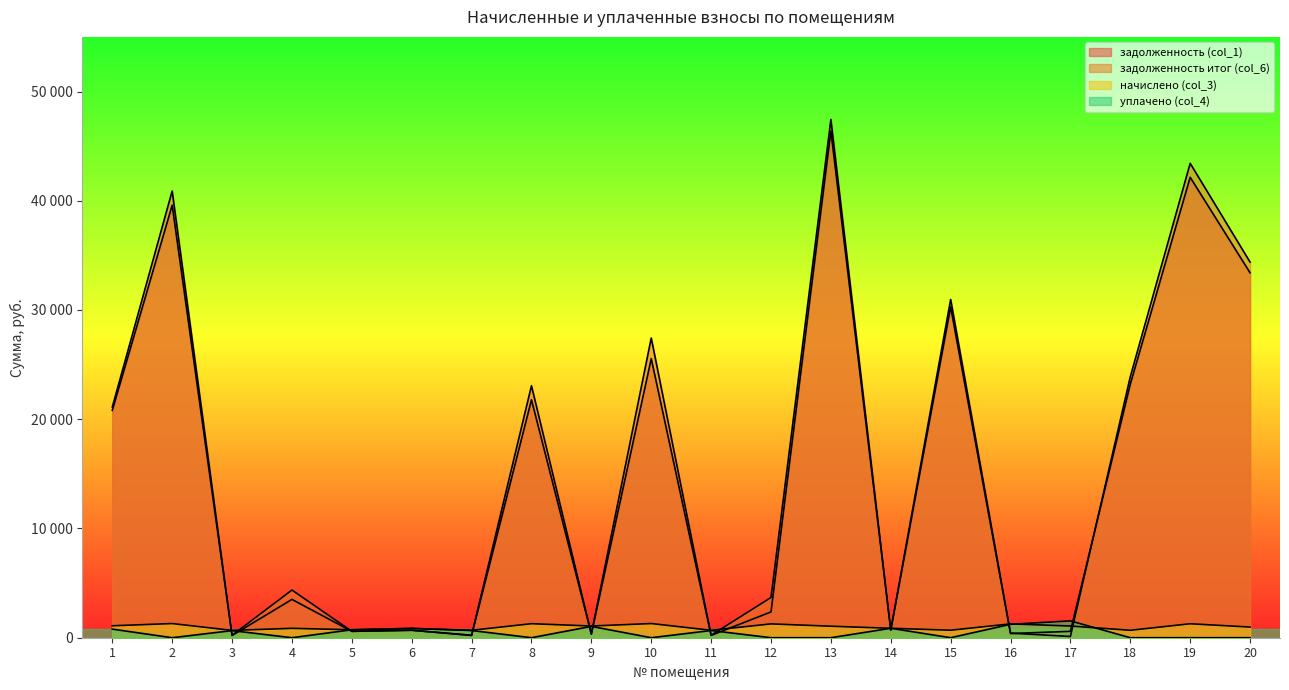

At which label does задолженность итог (col_6) reach its peak?

13